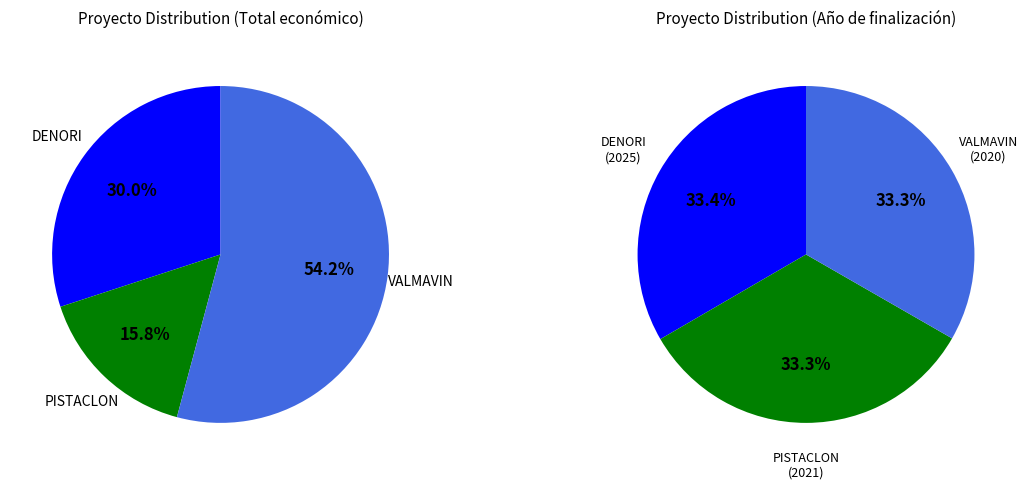

Count the number of slices in the pie.

3